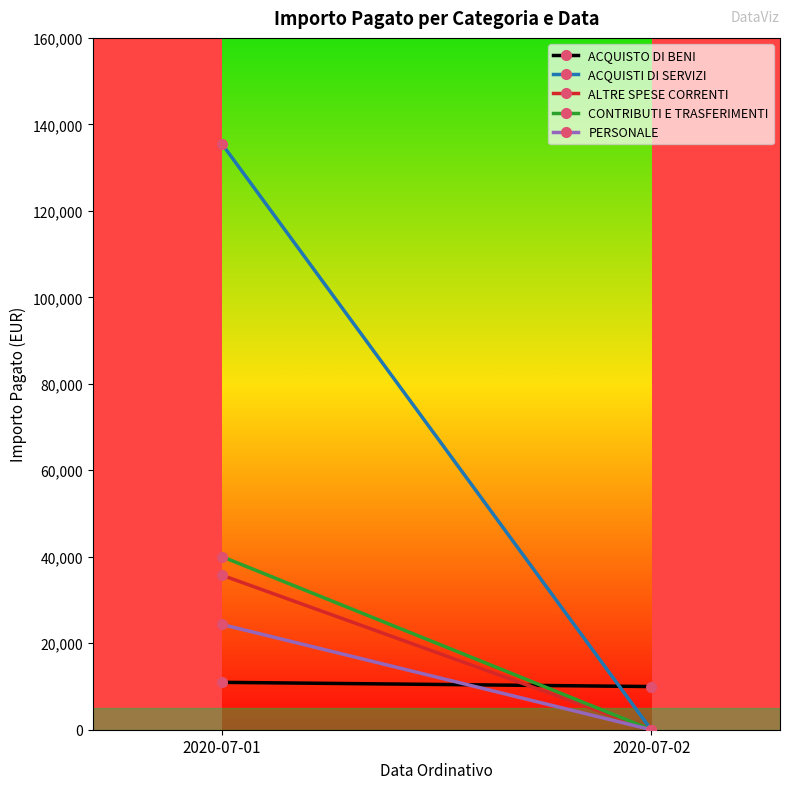

What is the difference between the maximum and minimum values in the ALTRE SPESE CORRENTI series?

35753.3